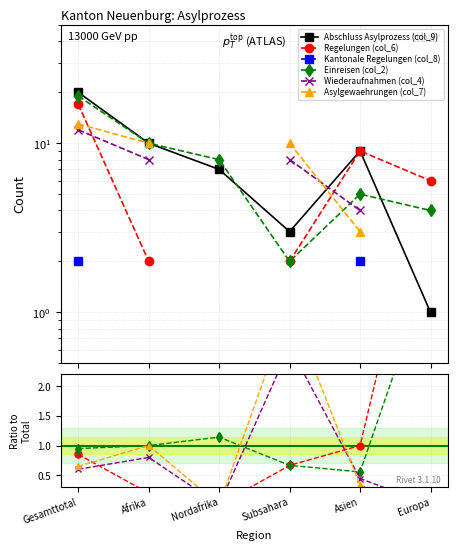

What is the sum of the Abschluss Asylprozess (col_9) values at Subsahara and Europa?

4.0